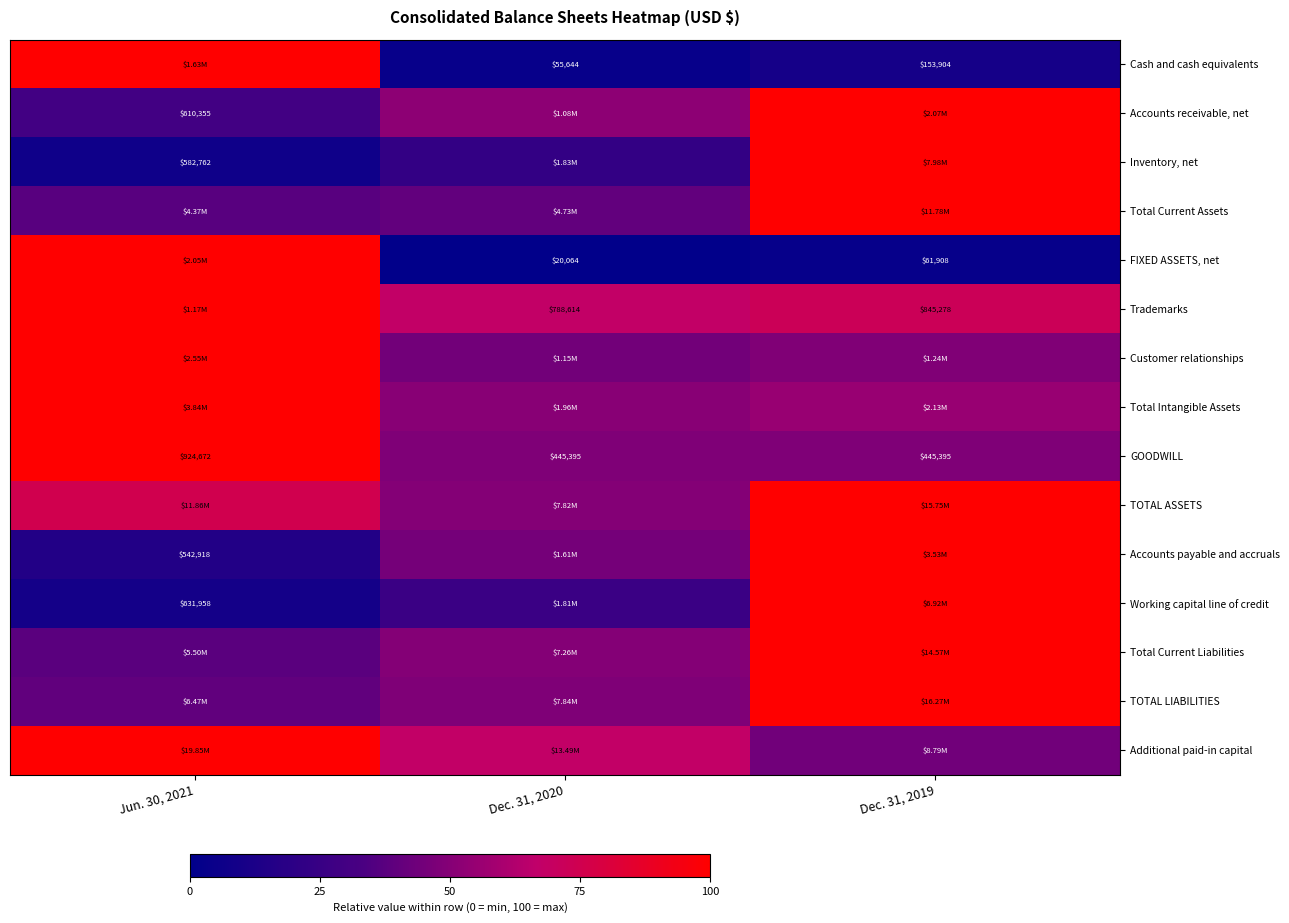

How many data points does each series have?

3